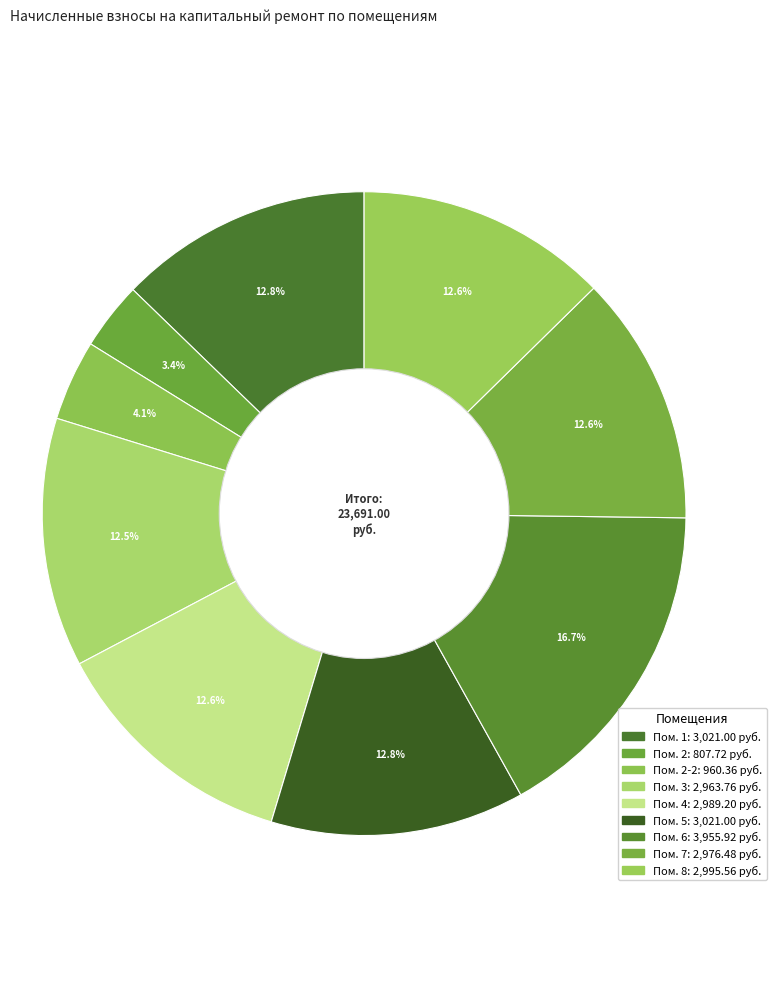

How many segments does this pie chart have?

9